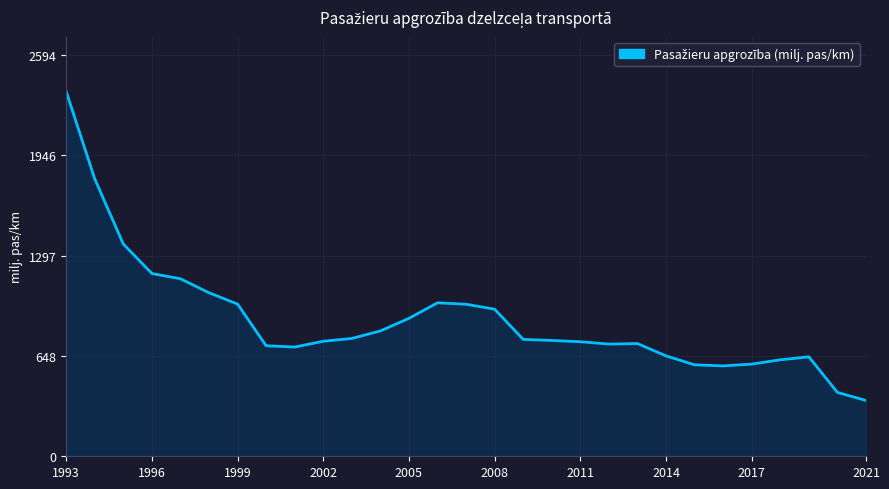

What is the difference between the maximum and second lowest values?

1946.1